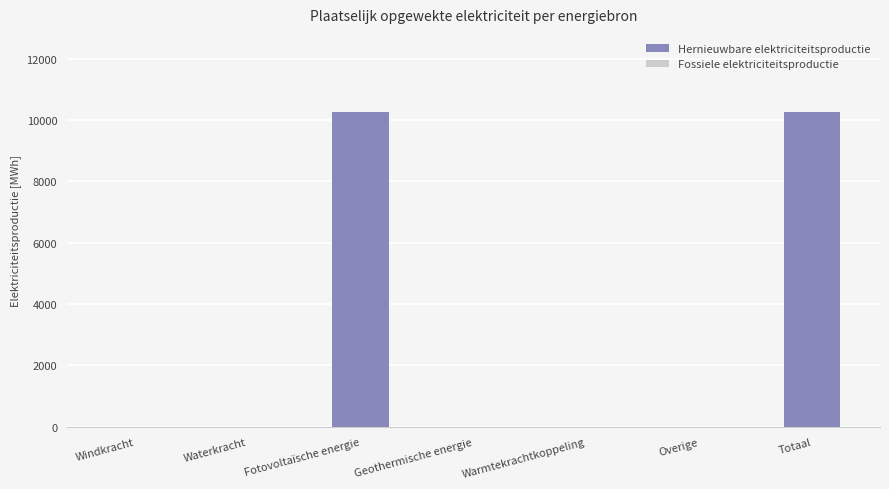

How many series are shown in this chart?

1